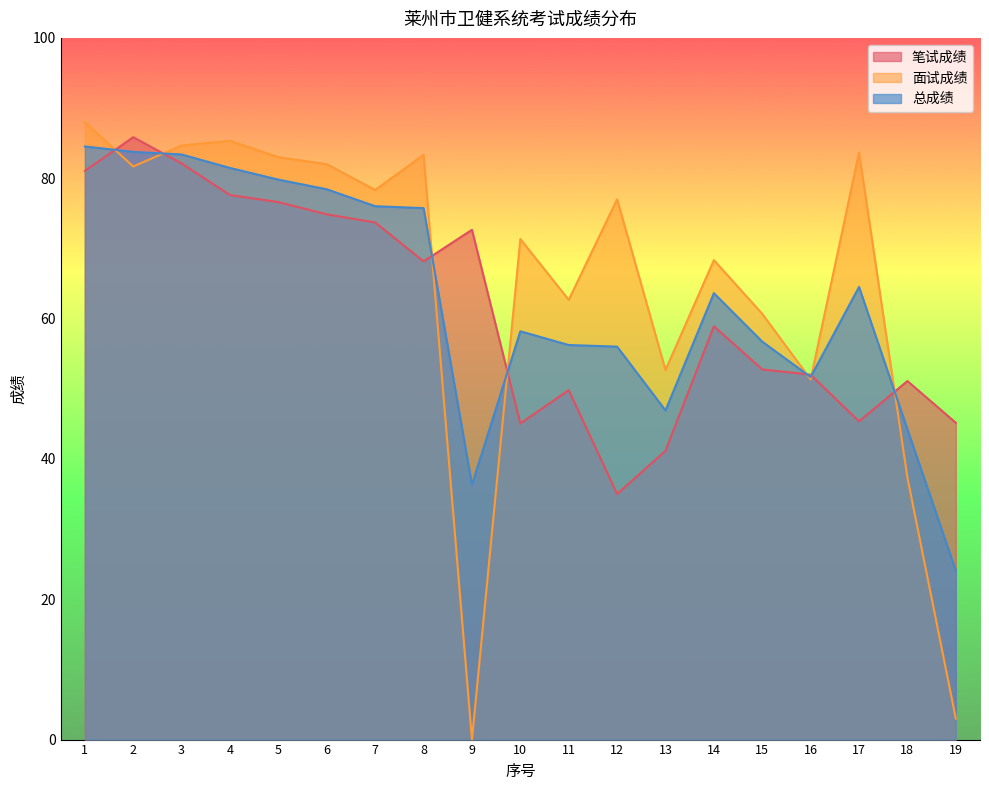

What is the sum of the 面试成绩 values at 4 and 15?

146.0